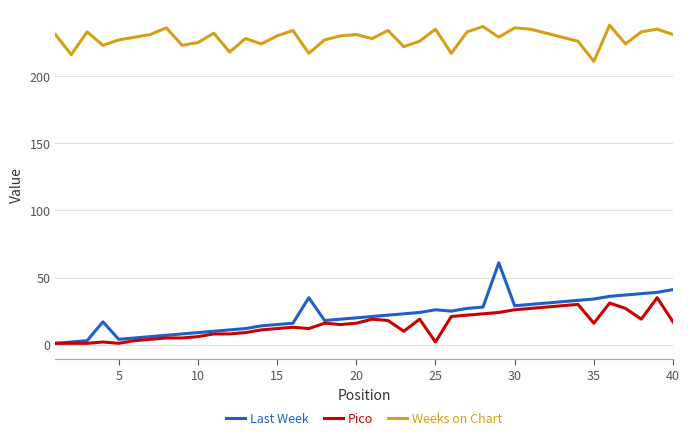

Rank the series by their maximum value, from highest to lowest.

Weeks on Chart, Last Week, Pico